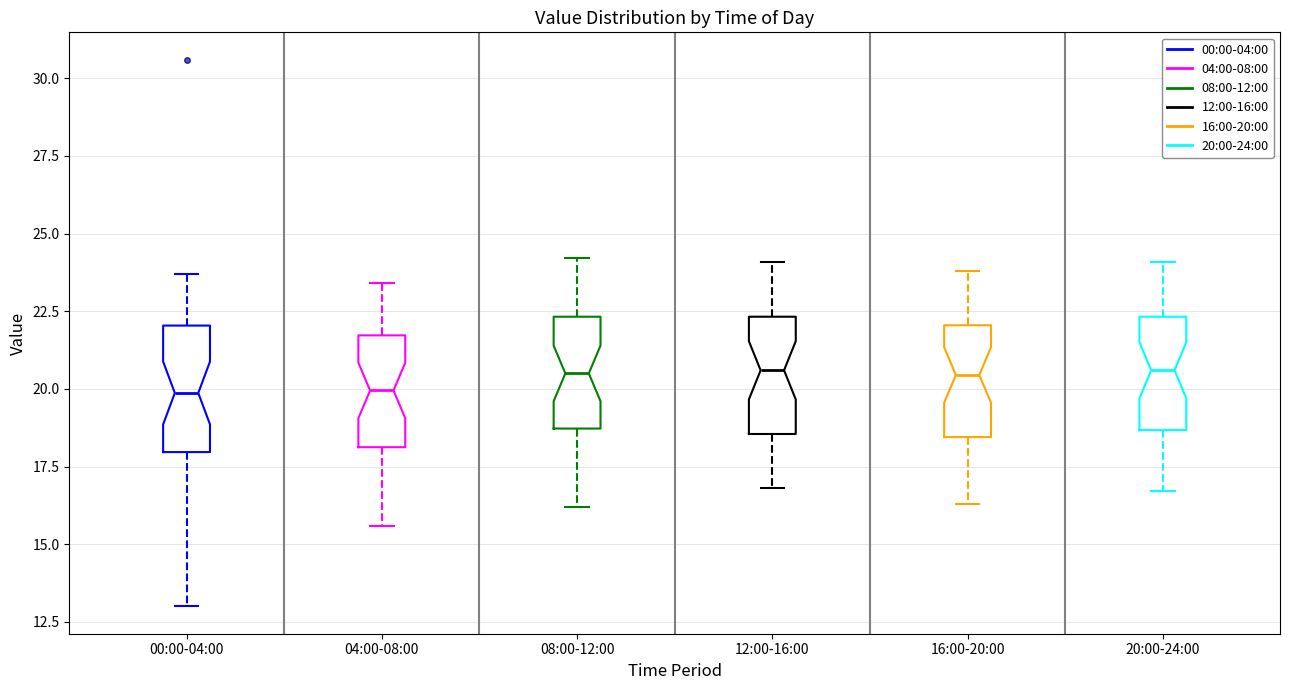

Where does the median line of the box for 20:00-24:00 sit on the y-axis? The values are not printed on the chart, so give them approximately, as read against the axis.

20.5